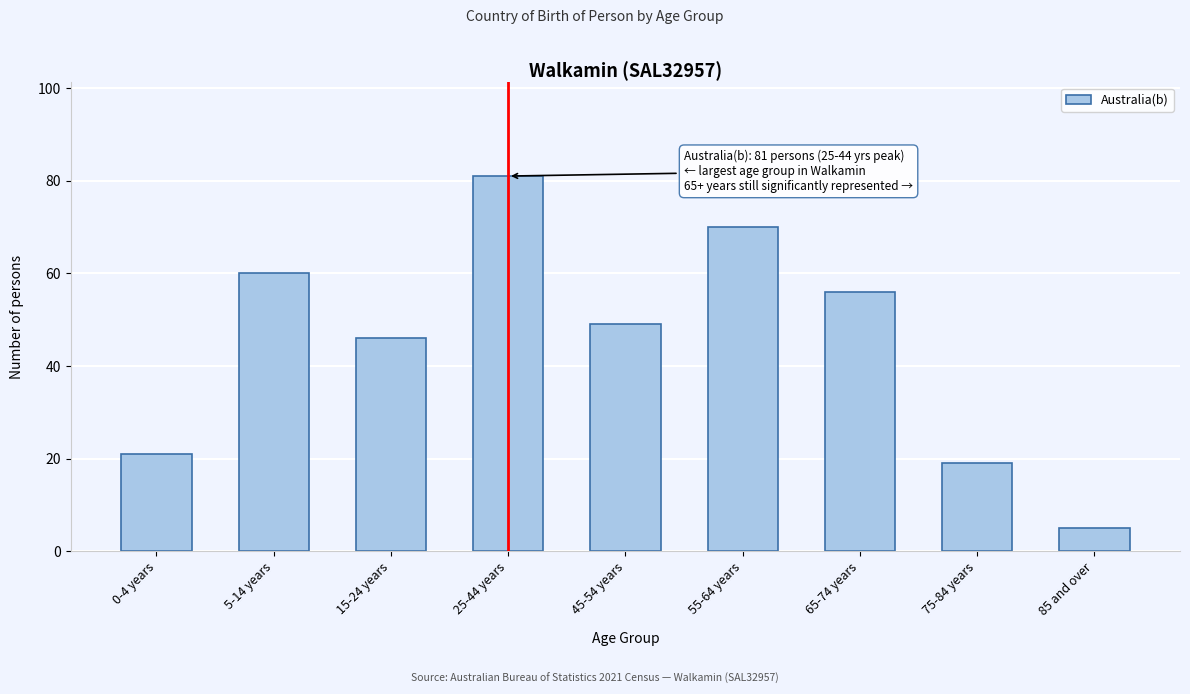

Reading right to left, list all the values displayed in this chart.

5	19	56	70	49	81	46	60	21